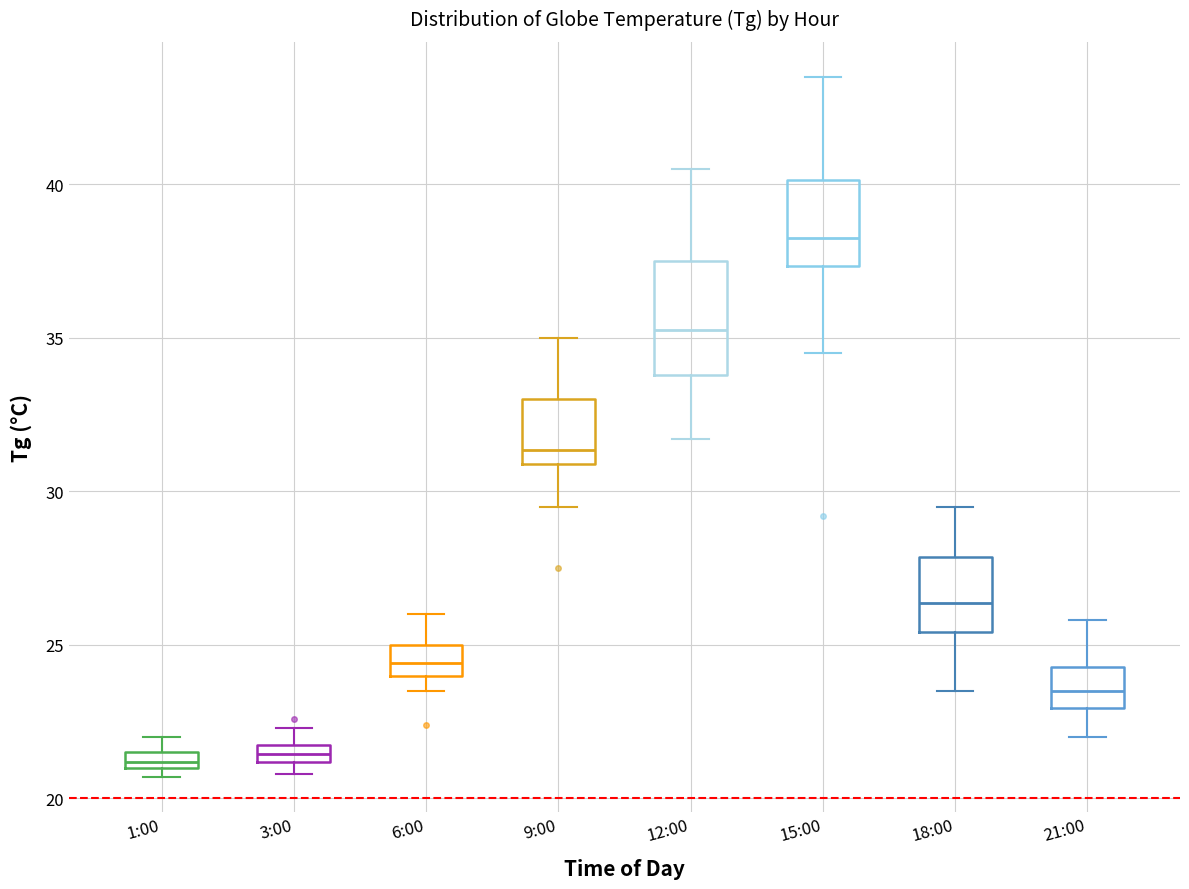

Comparing the boxes themselves (not the whiskers), which one is the tallest?

12:00